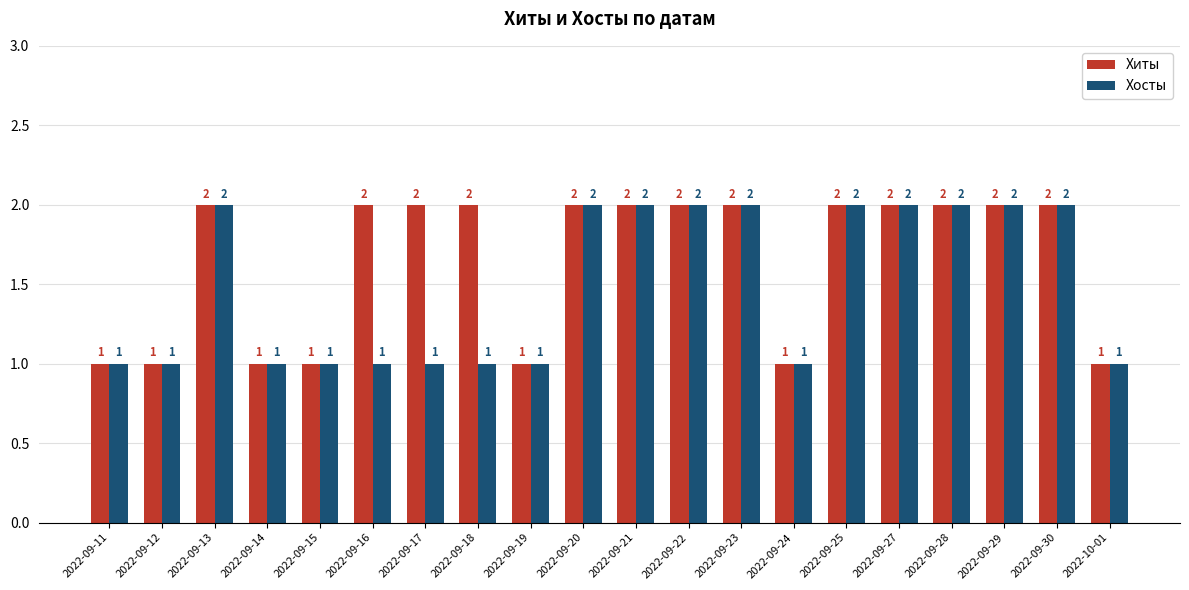

How many Хосты values are between 1 and 2?

20